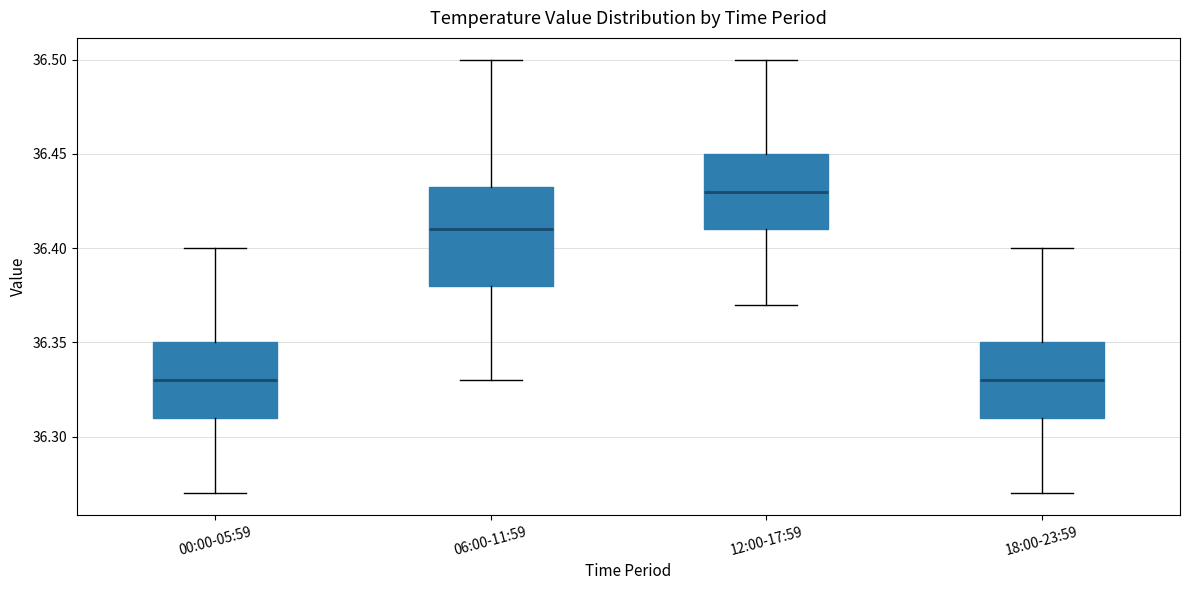

Reading left to right, read every box against the y-axis: the position of its median line, the range the box covers, and the ends of its whiskers. The values are not printed on the chart, so give them approximately, as read against the axis.

00:00-05:59: median 36.330, box 36.310 to 36.350, whiskers 36.270 to 36.400
06:00-11:59: median 36.410, box 36.380 to 36.435, whiskers 36.330 to 36.500
12:00-17:59: median 36.430, box 36.410 to 36.450, whiskers 36.370 to 36.500
18:00-23:59: median 36.330, box 36.310 to 36.350, whiskers 36.270 to 36.400